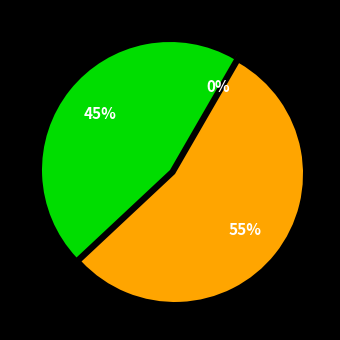

Is there any slice that represents more than half of the pie?

Yes